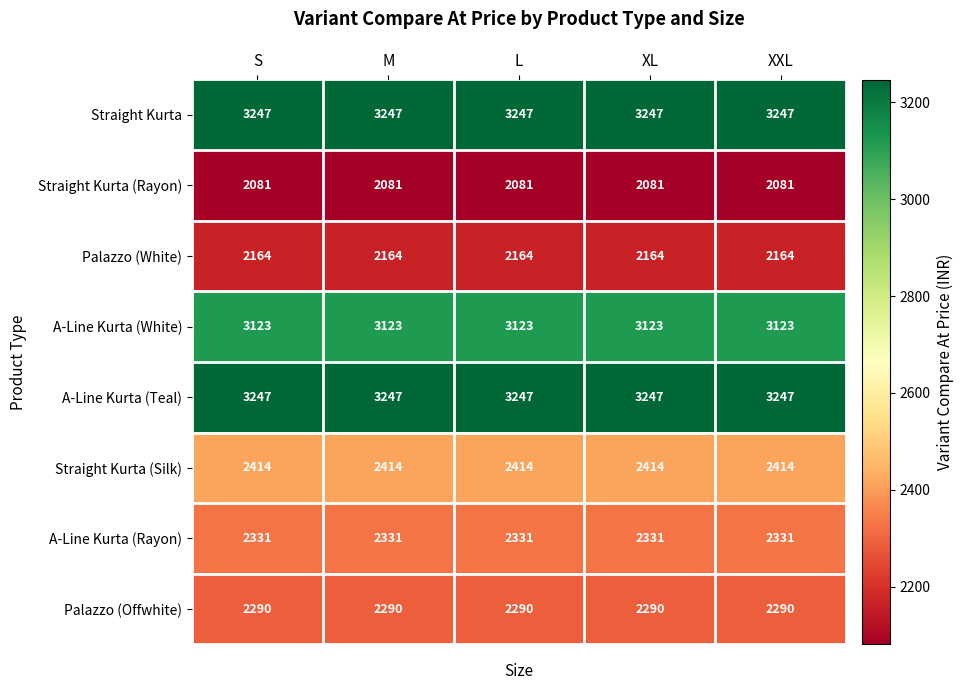

True or false: A-Line Kurta (Teal) has a value of 1637 at XXL.

False